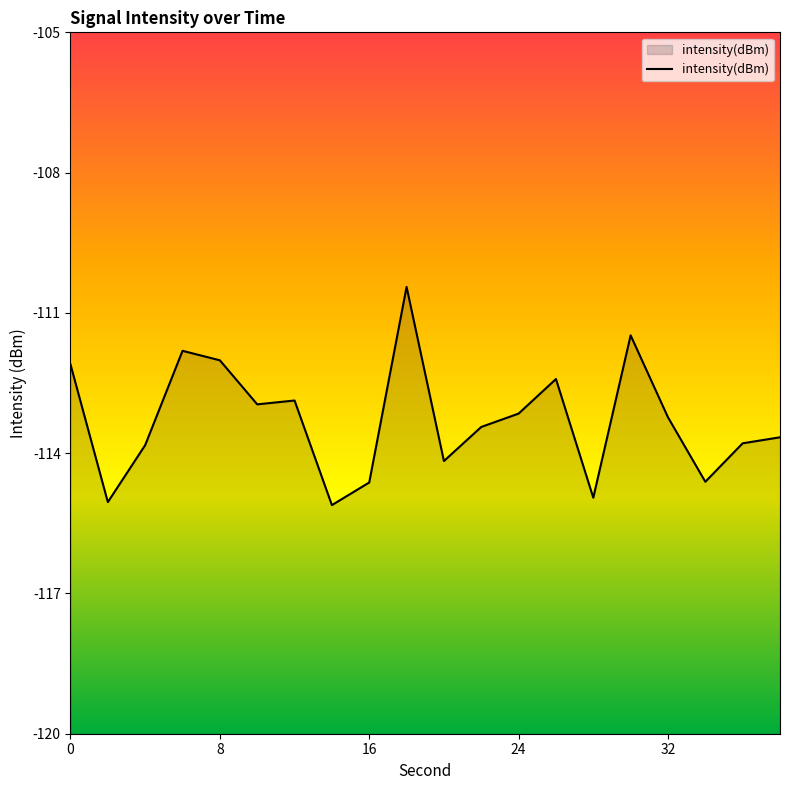

Reading left to right, transcribe all the data shown in this chart.

0=-112.1	2=-115.0	4=-113.8	6=-111.8	8=-112.0	10=-113.0	12=-112.9	14=-115.1	16=-114.6	18=-110.4	20=-114.2	22=-113.4	24=-113.2	26=-112.4	28=-115.0	30=-111.5	32=-113.2	34=-114.6	36=-113.8	38=-113.7